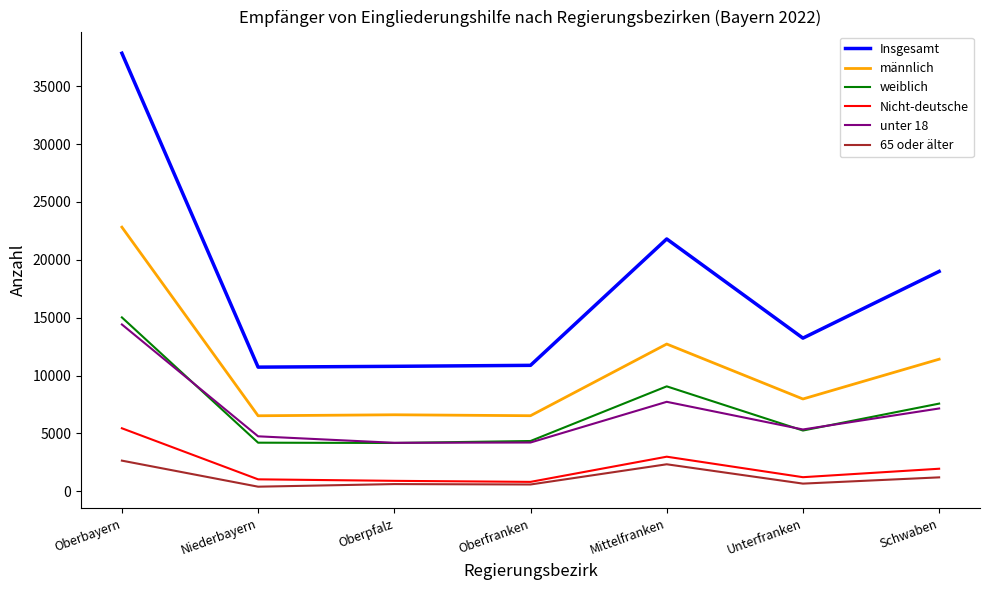

The value of 65 oder älter at Niederbayern is 405. True or false?

True